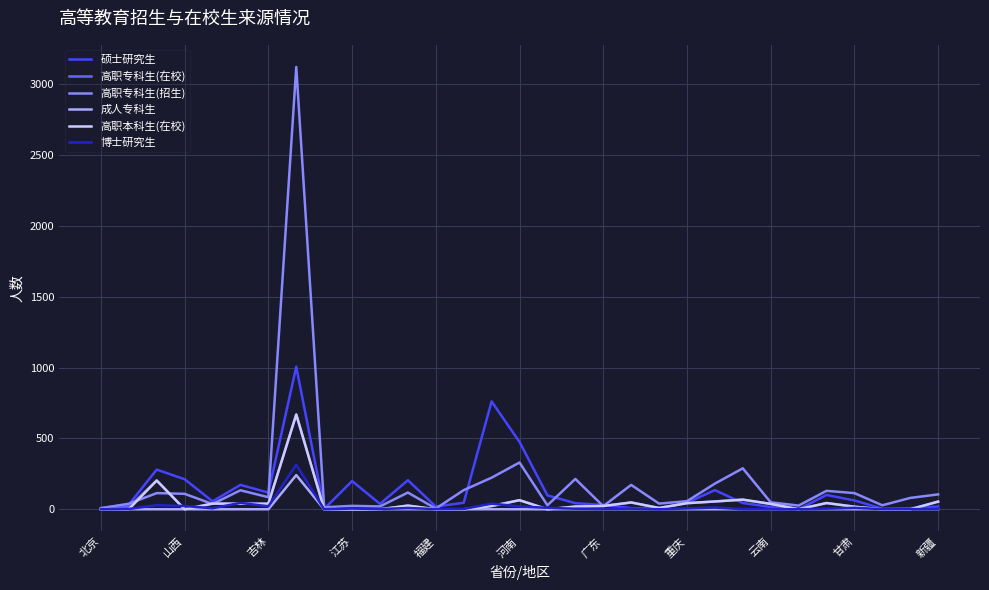

What is the maximum value shown in the chart?

3122